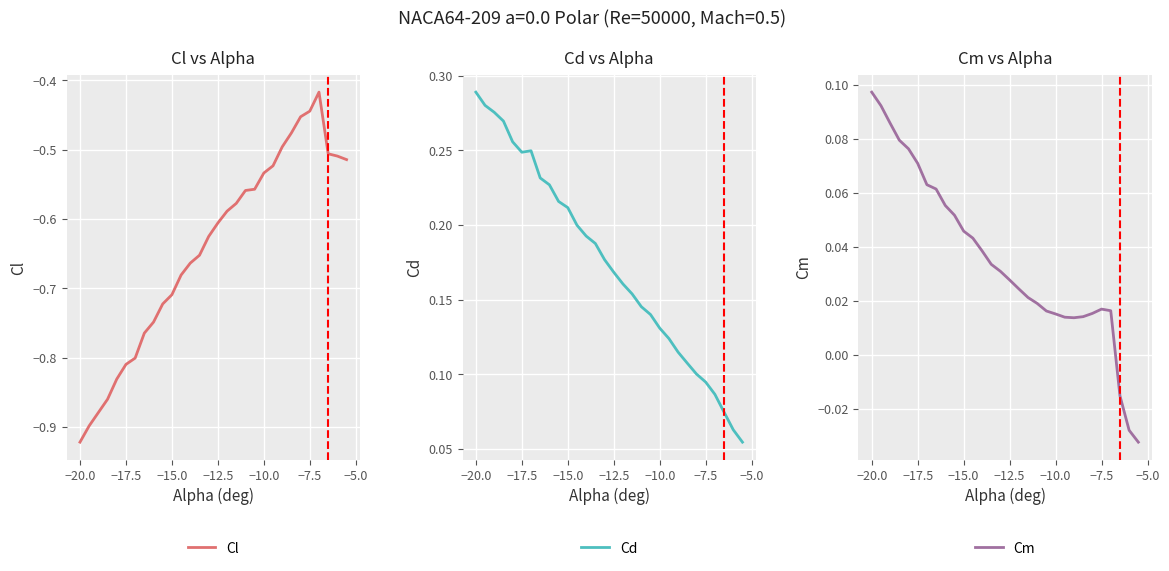

At which label does Cd reach its peak?

−20.0